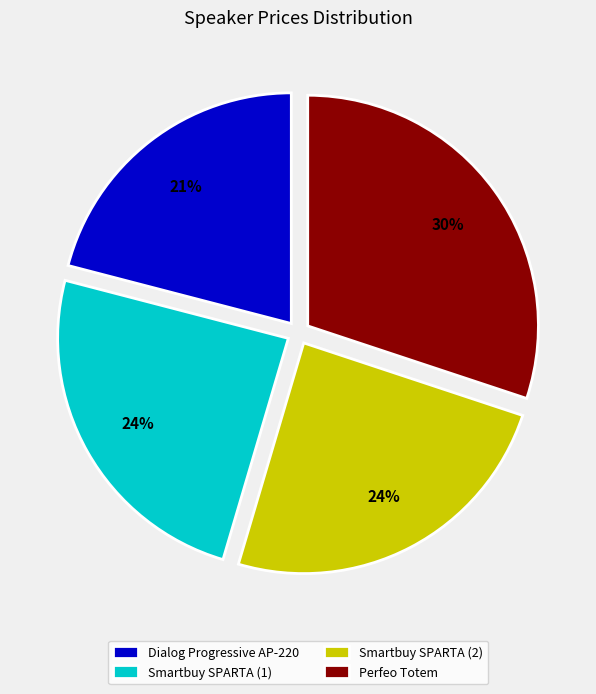

Which category has the biggest portion of the pie?

Perfeo Totem